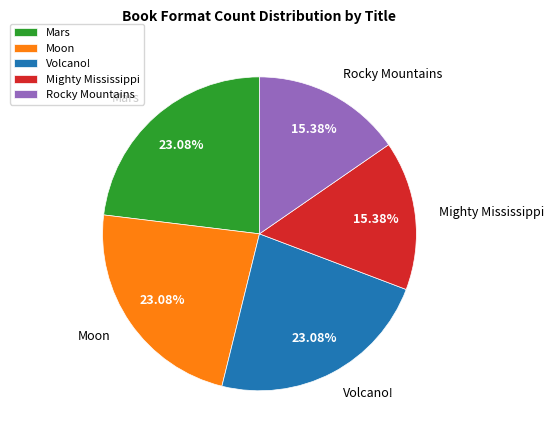

Does any single category account for the majority?

No